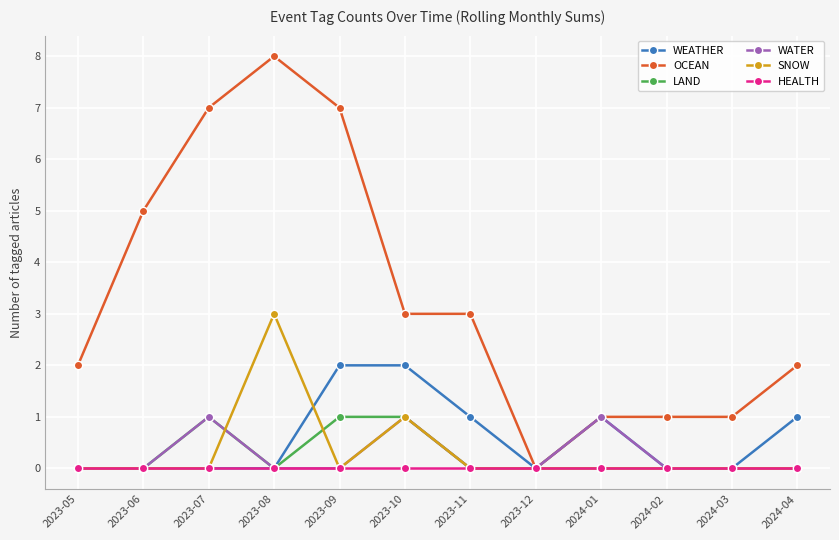

What is the total value across all series at 2024-01?

3